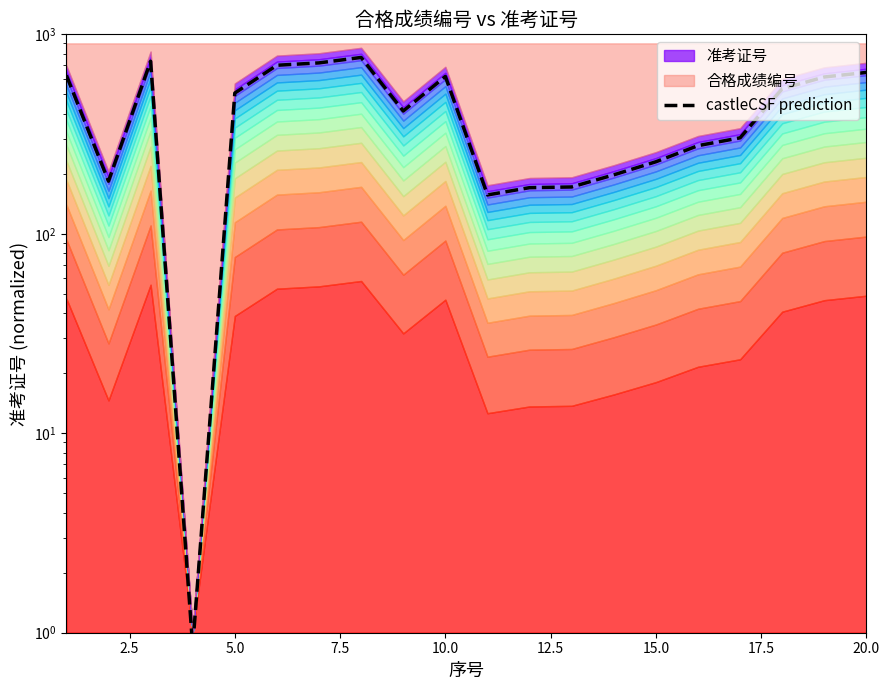

True or false: there are more than 1 points higher than both neighbors.

True